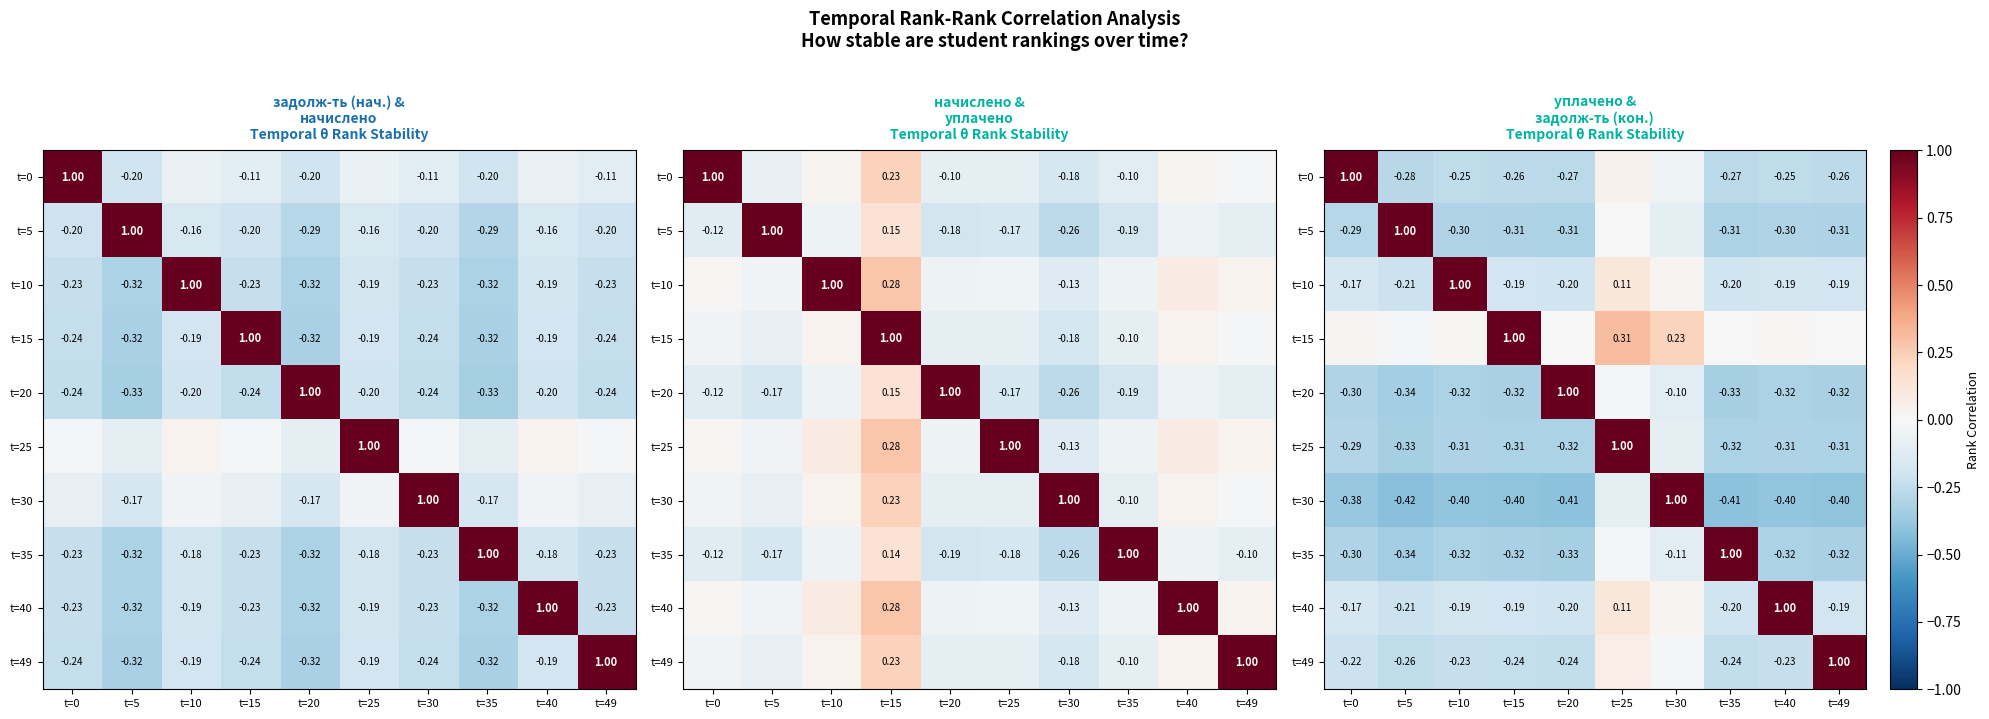

What is the minimum value shown in the chart?

-0.4